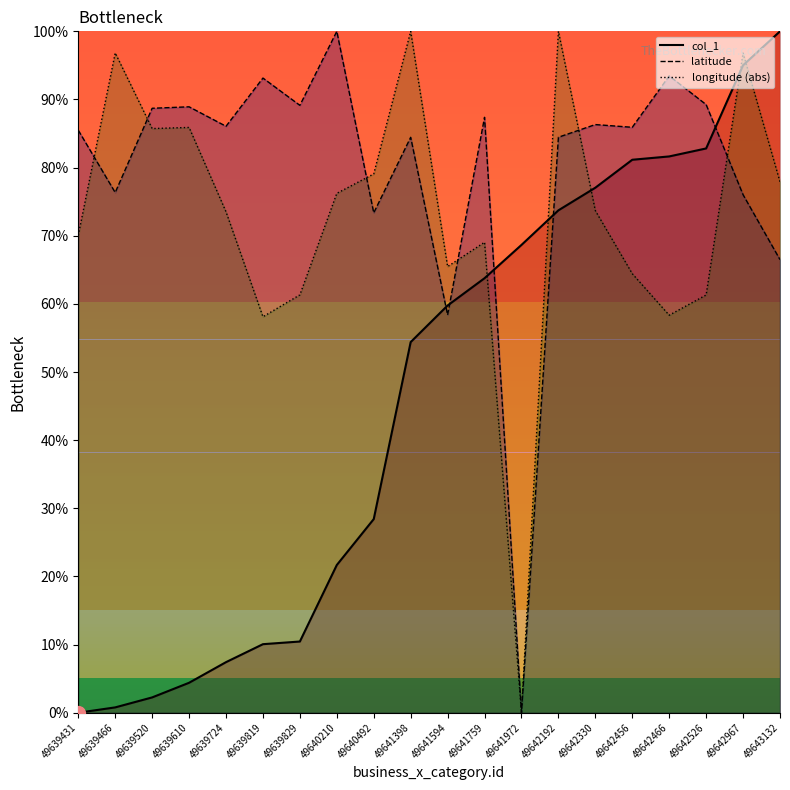

True or false: longitude has more than 0 interior local peaks.

True